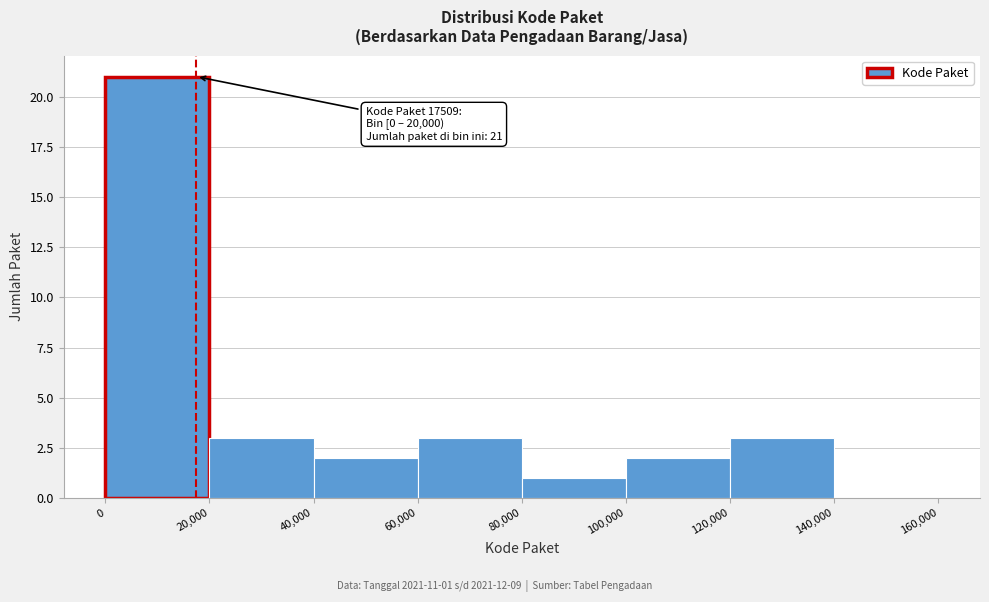

Over which range of the x-axis is the bar tallest?

0 to 20,000